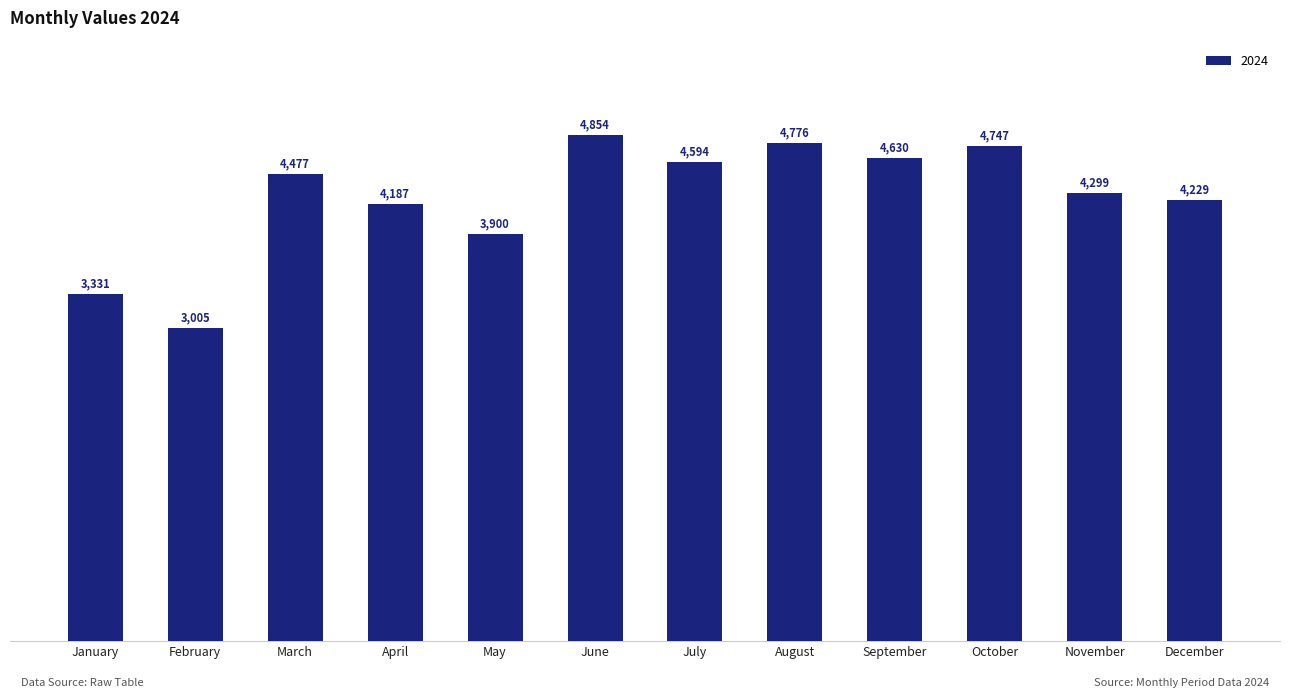

What is the value of the 3rd bar from the left?

4477